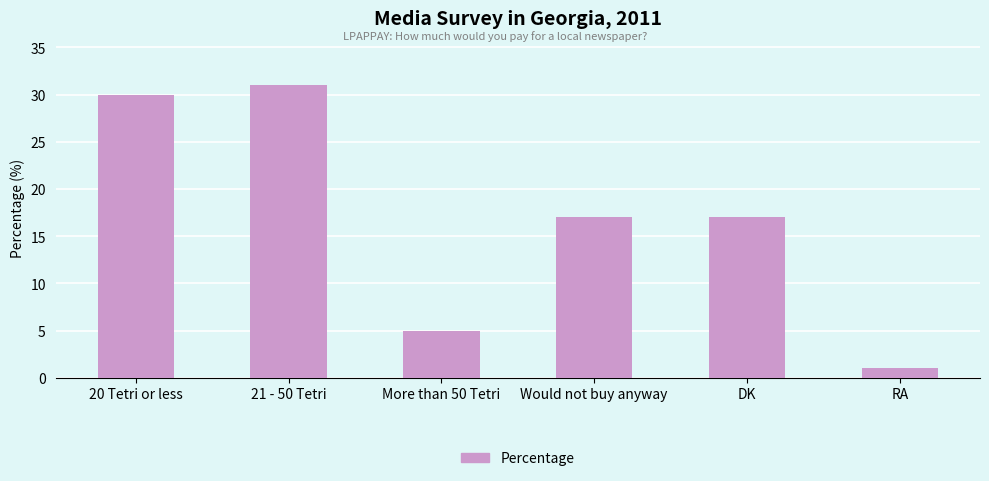

Read the value at RA.

1